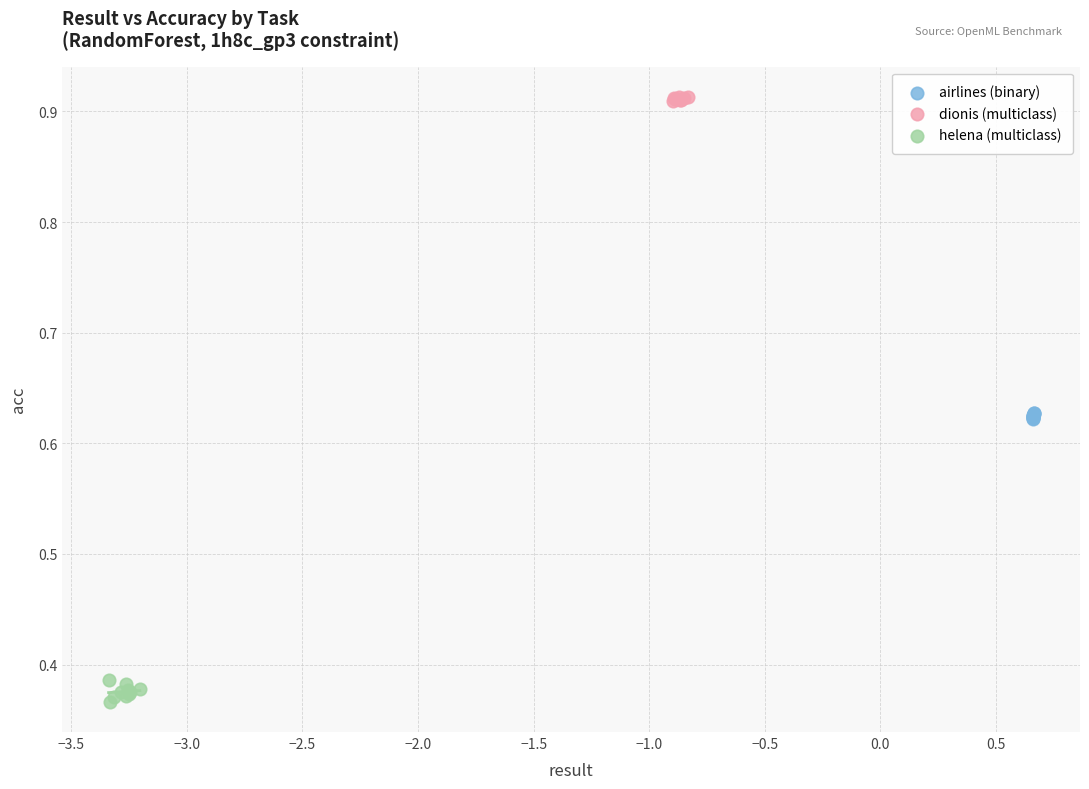

Which series contains the highest Y value?

dionis (multiclass)